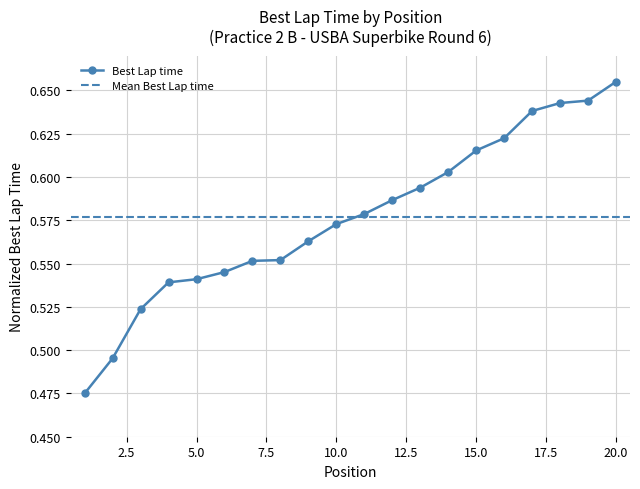

List the labels in order of value, largest first.

20, 19, 18, 17, 16, 15, 14, 13, 12, 11, 10, 9, 8, 7, 6, 5, 4, 3, 2, 1